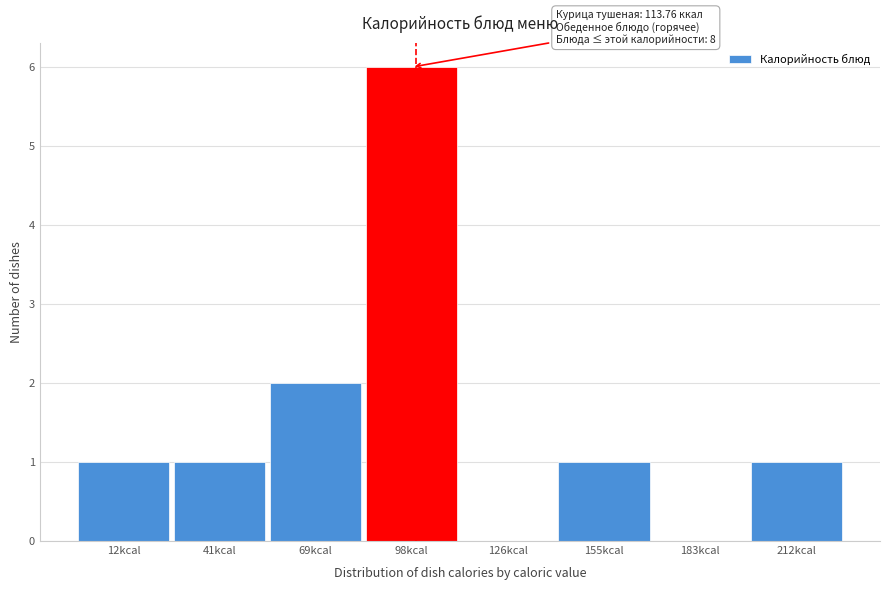

Reading right to left, transcribe all the data shown in this chart.

212kcal=1	183kcal=0	155kcal=1	126kcal=0	98kcal=6	69kcal=2	41kcal=1	12kcal=1